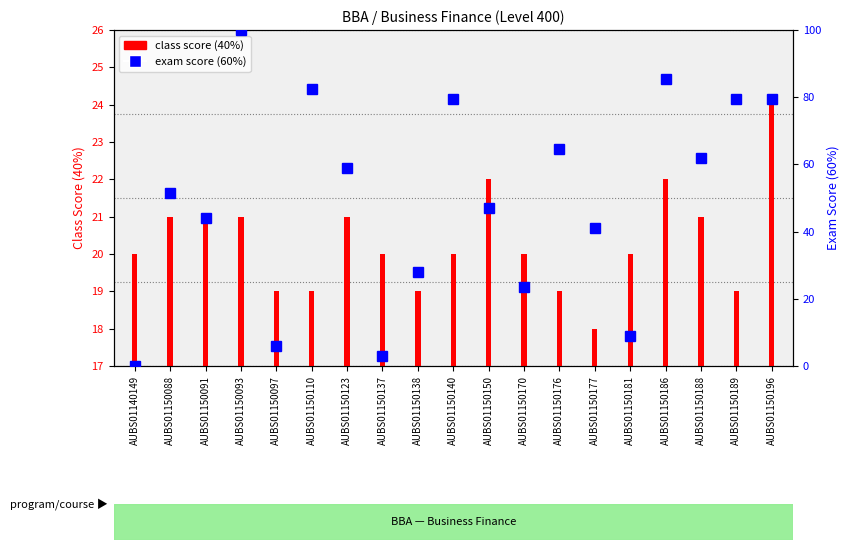

How many data points does each series have?

19